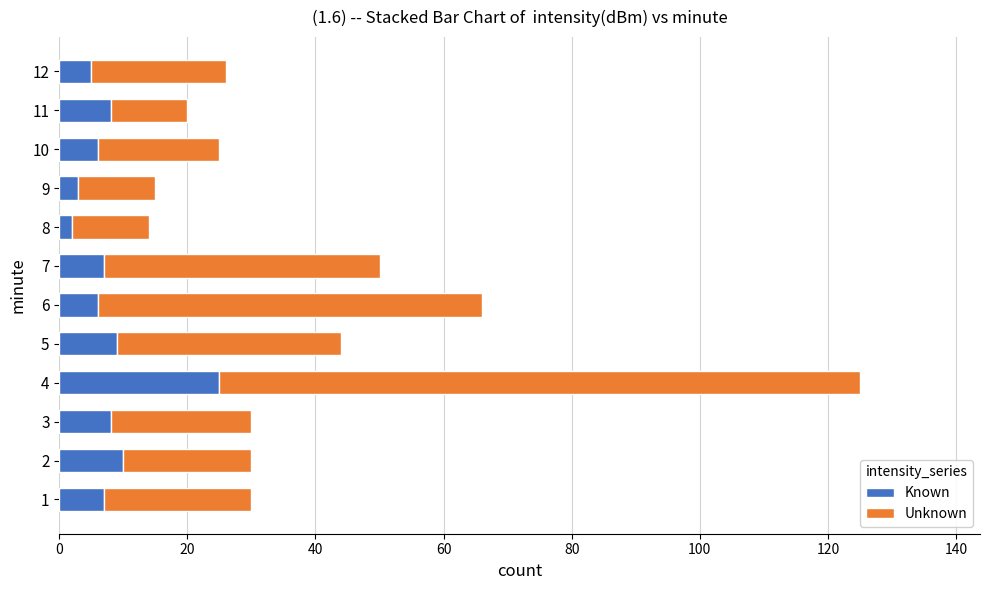

Which category has the highest value in the Known series?

4